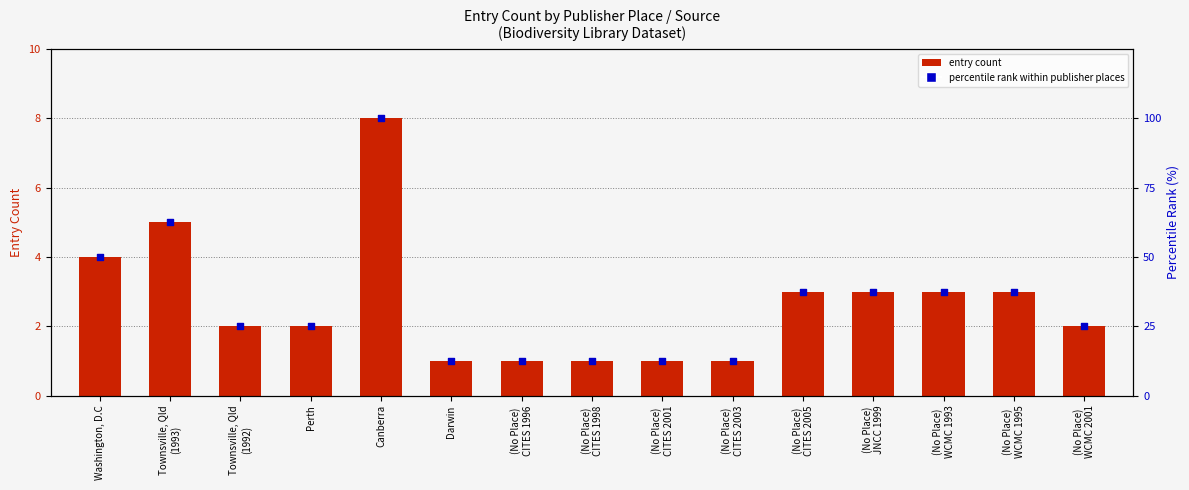

Which series has the largest Y range (max minus min)?

percentile rank within publisher places